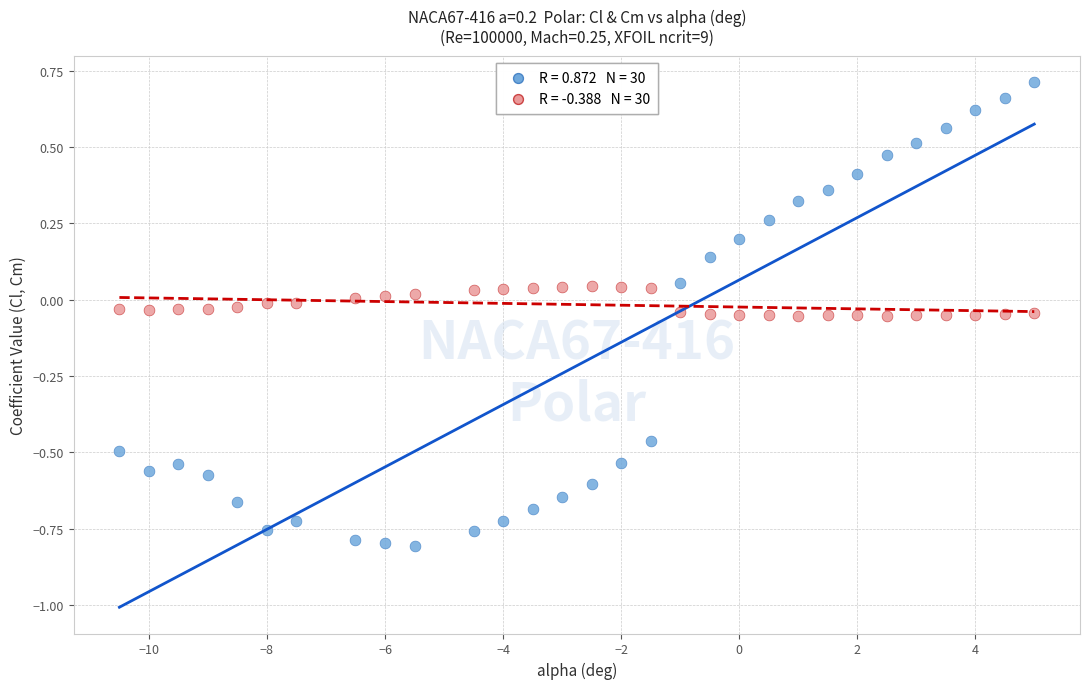

Across all data points, what is the range of Y values (max minus min)?

1.5